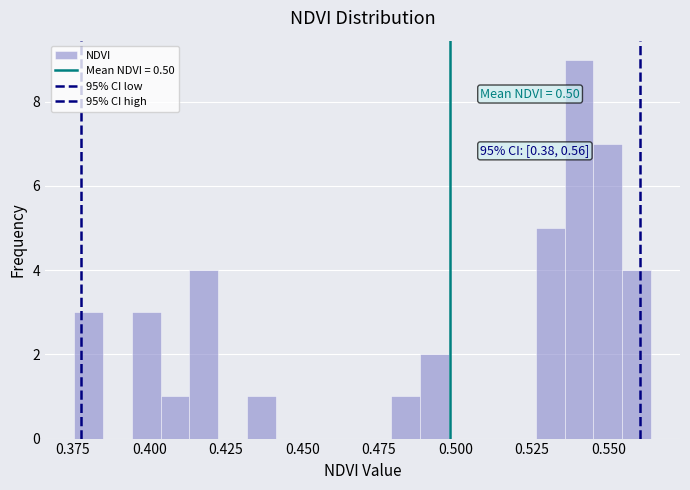

Read against the x-axis, roughly where is the centre of the tallest bar?

0.540